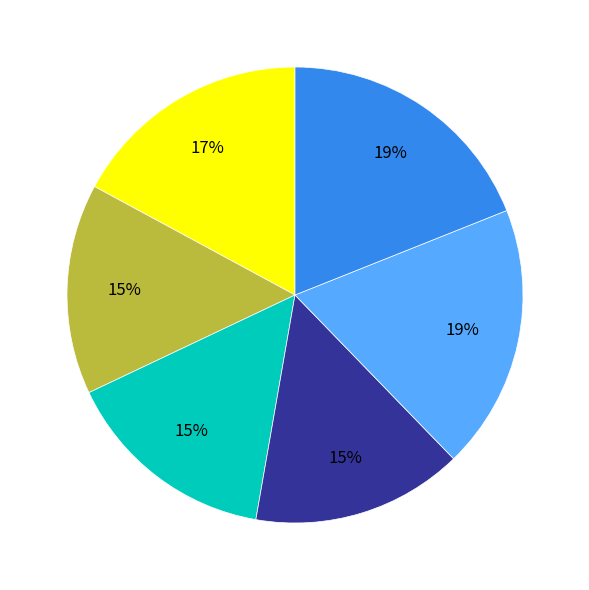

Is there a majority slice in this chart?

No